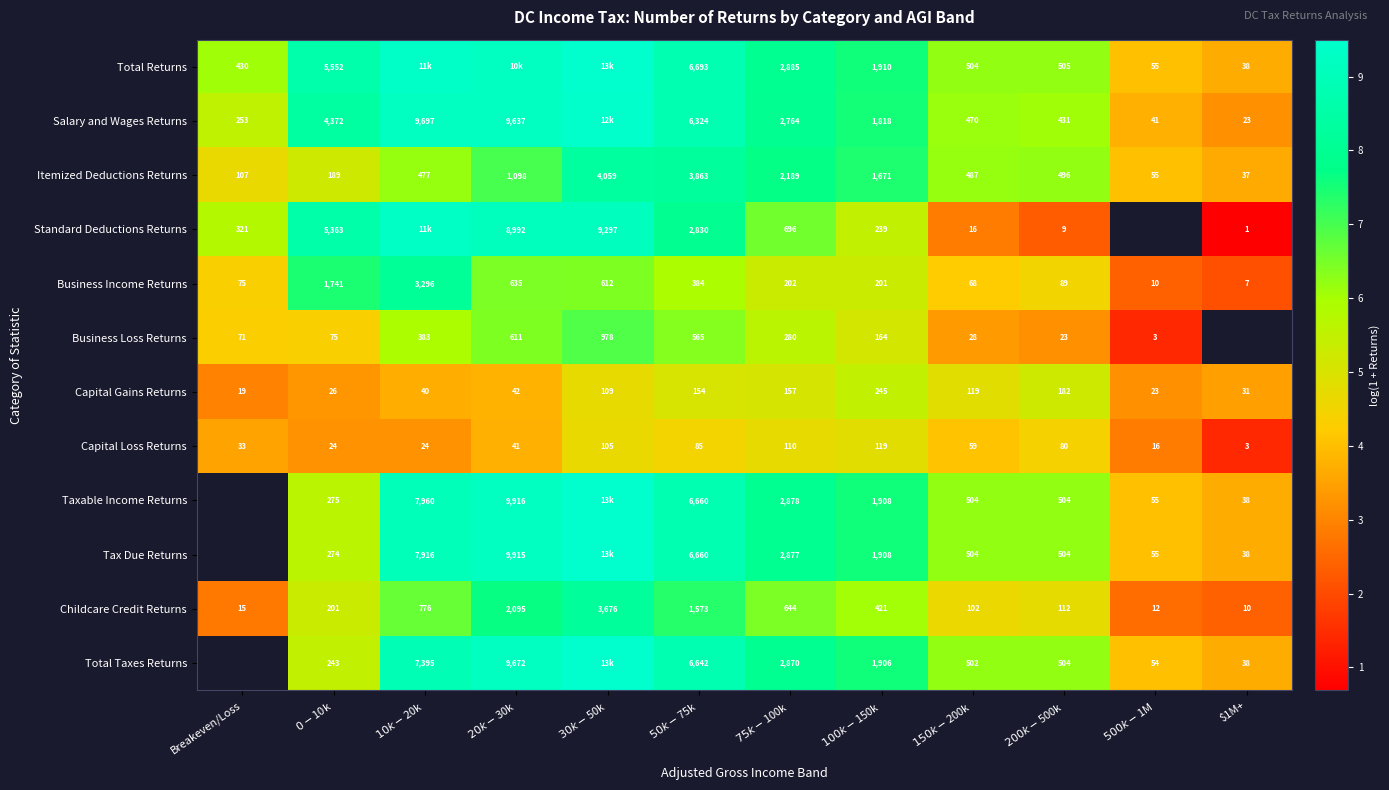

At which label is Capital Gains Returns closest to 4?

$20k-$30k